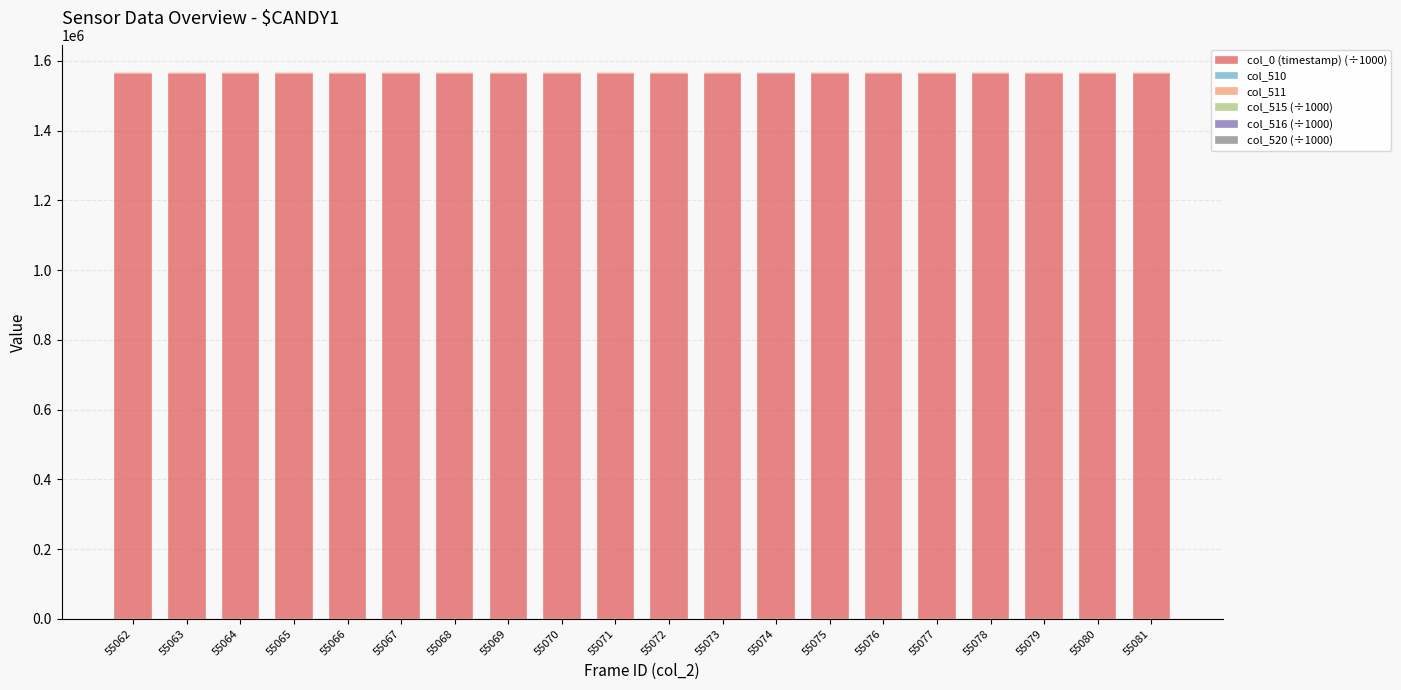

What is the sum of all col_0 (timestamp) (÷1000) values?

31318850.9